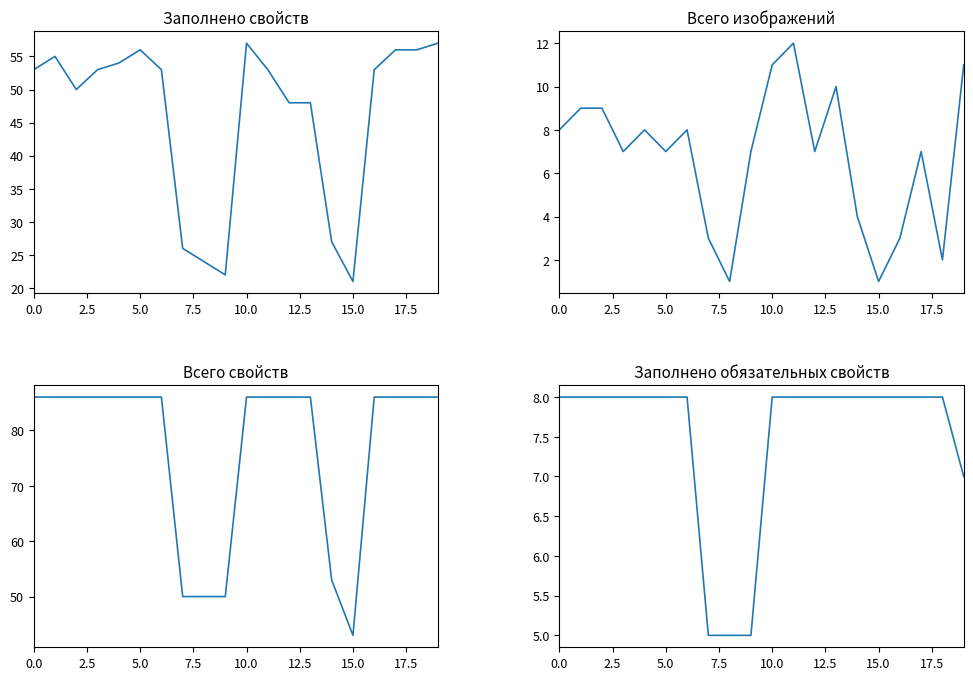

Which has a higher value, 19 or 14?

19